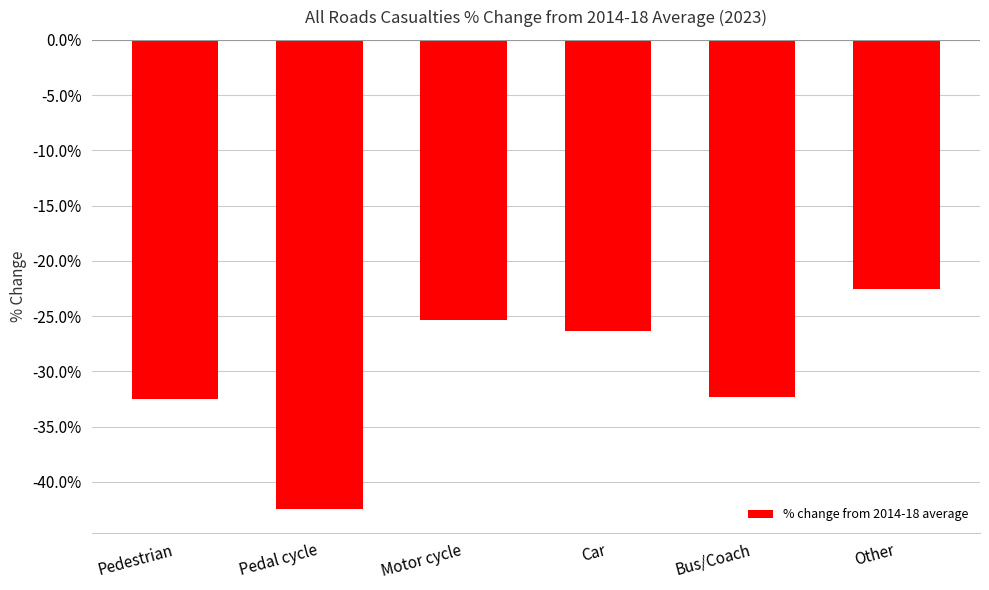

At which label does the data first exceed -26?

Motor cycle